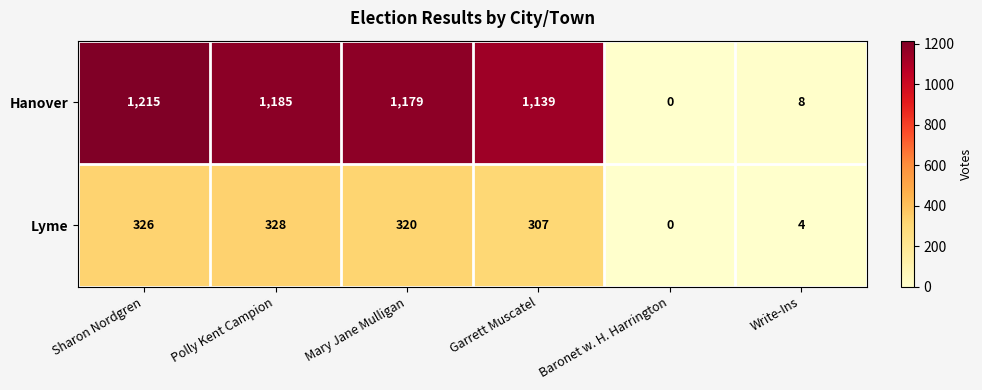

What is the maximum value shown in the chart?

1215